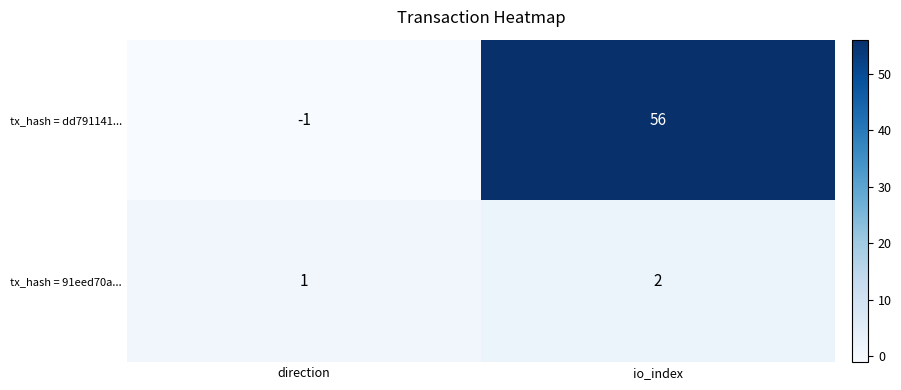

Rank the series by their maximum value, from lowest to highest.

tx_hash = 91eed70a..., tx_hash = dd791141...